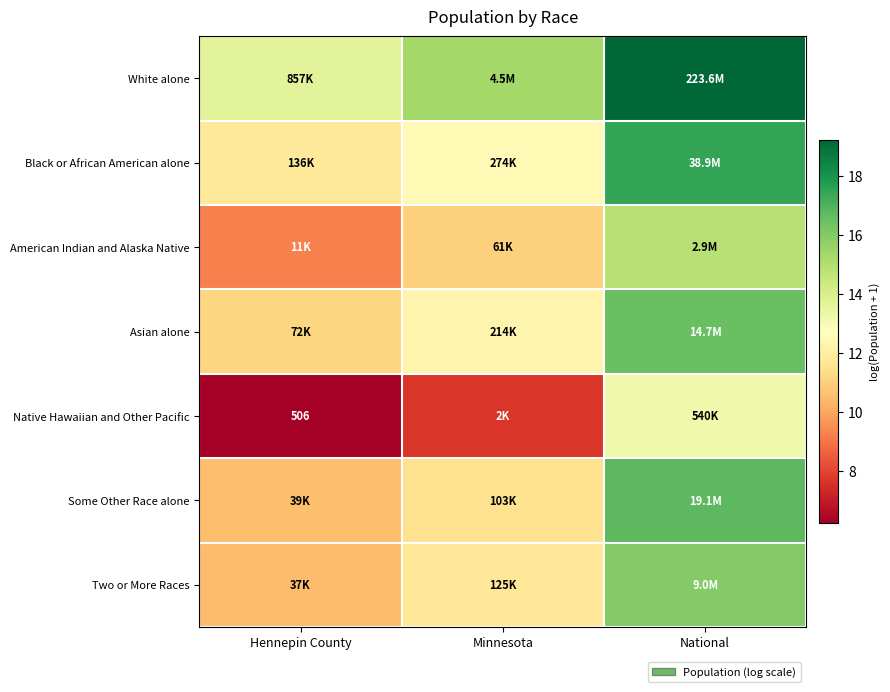

At which category is the sum across all series the highest?

National